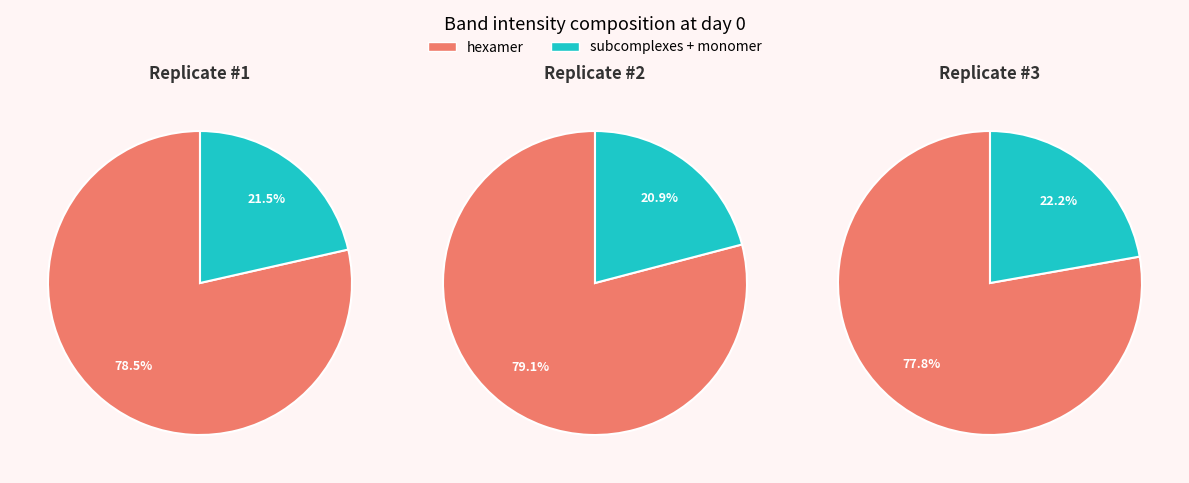

True or false: #1 accounts for 34% of the total.

False